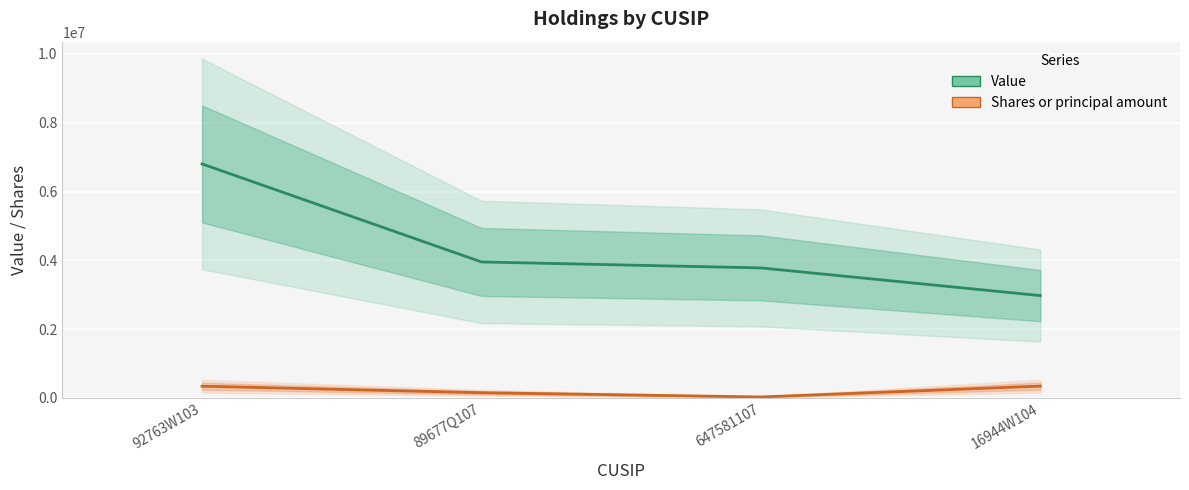

At how many categories does at least one series exceed 1595081?

4